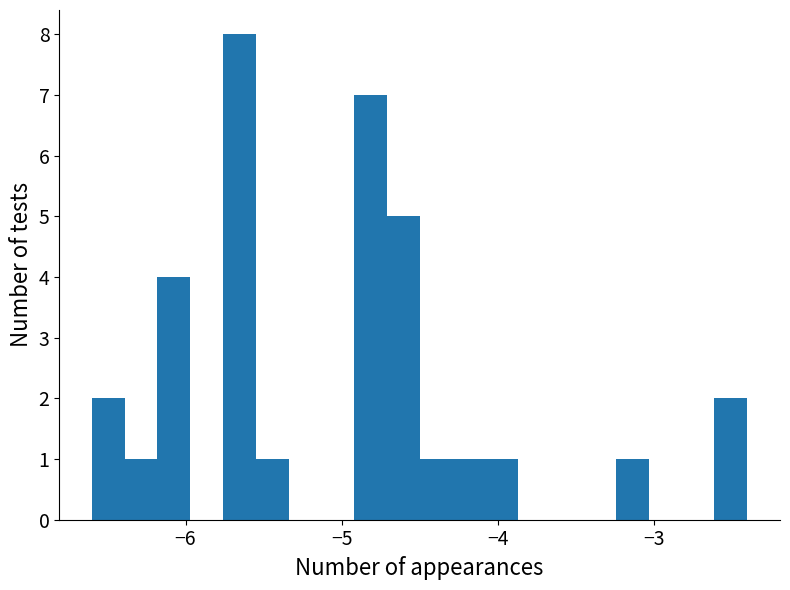

Around what value on the x-axis is the tallest bar? Give the approximate position of its centre, as read against the axis.

-5.7